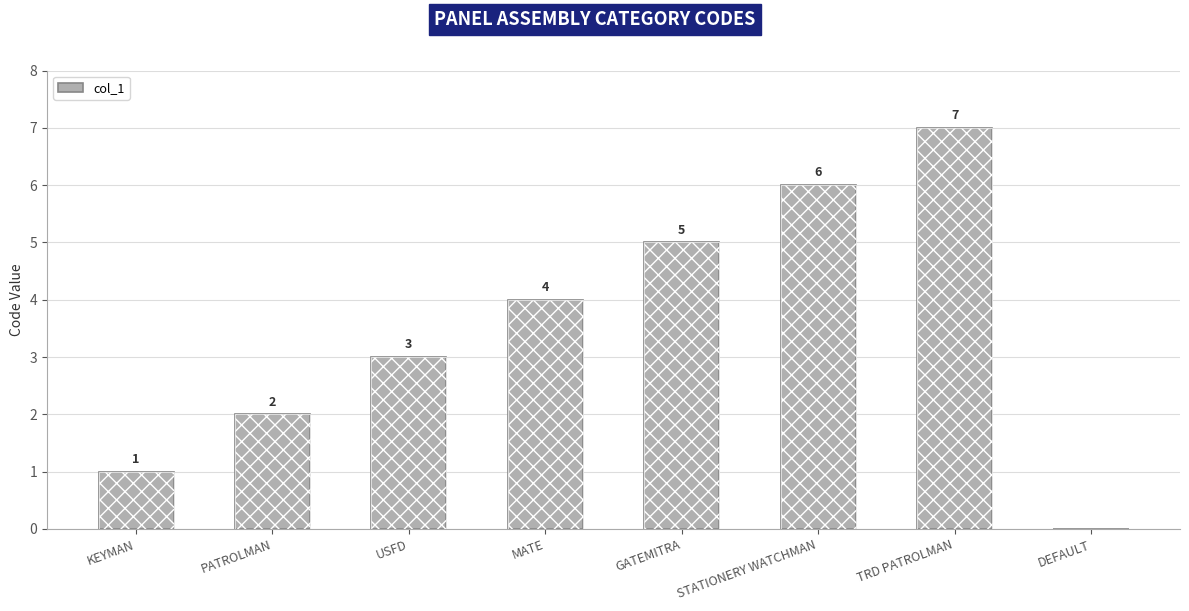

Where does the data first go above 4?

GATEMITRA